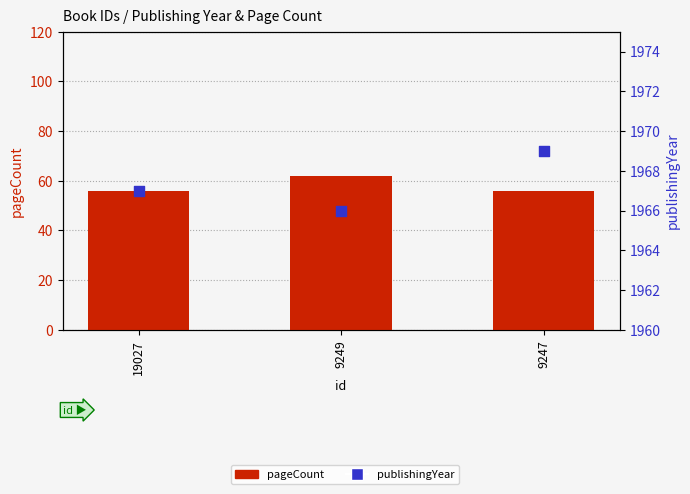

Which series reaches the minimum Y coordinate?

pageCount